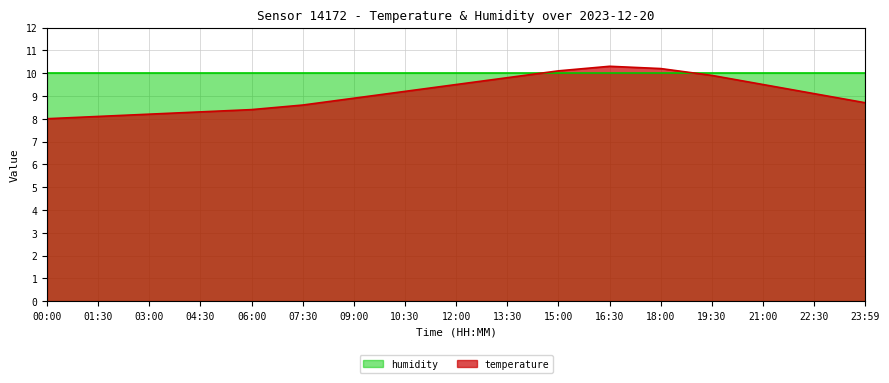

How many points are higher than both their immediate neighbors (excluding endpoints)?

1